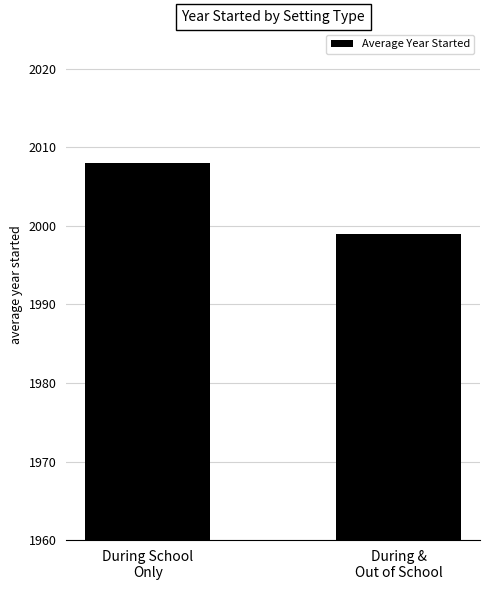

Reading left to right, list all the values displayed in this chart.

During School
Only=2008	During &
Out of School=1999